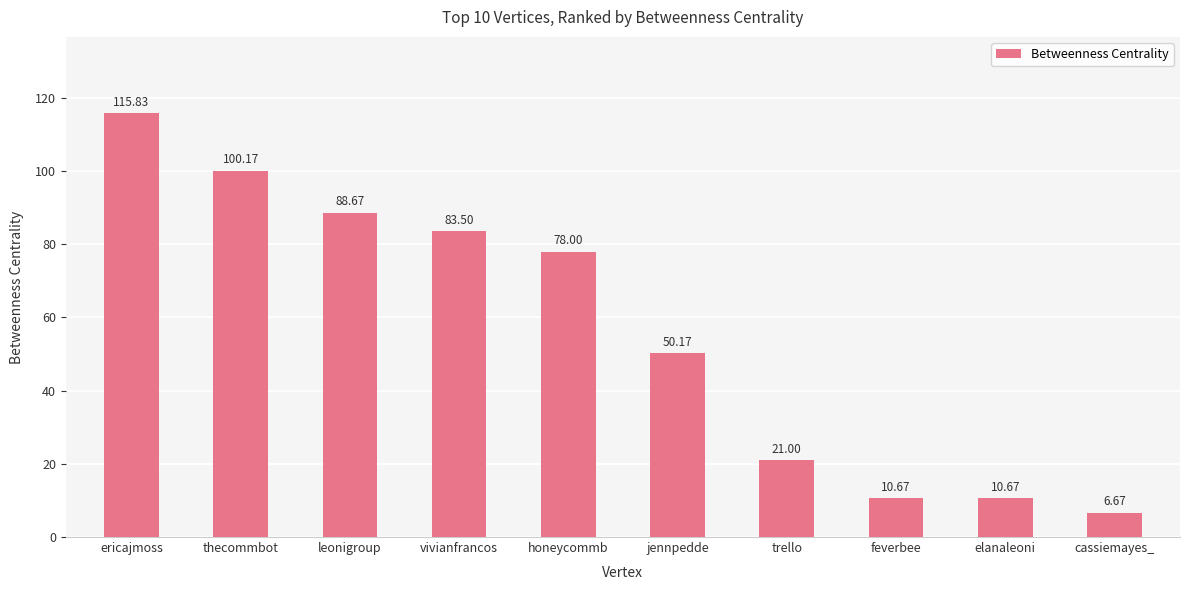

What is the label of the 3rd bar from the right?

feverbee